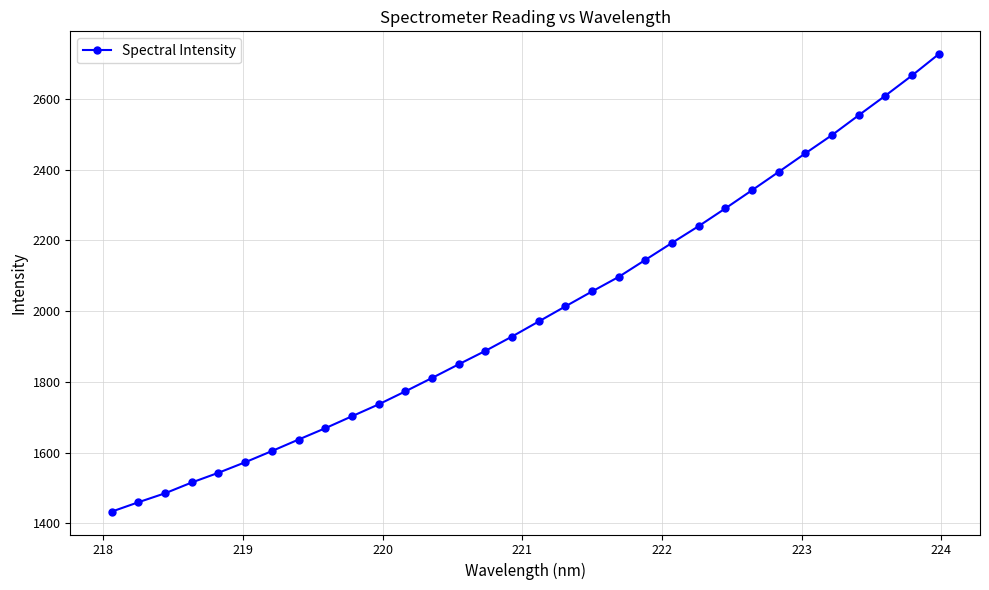

What is the average value?

1995.0